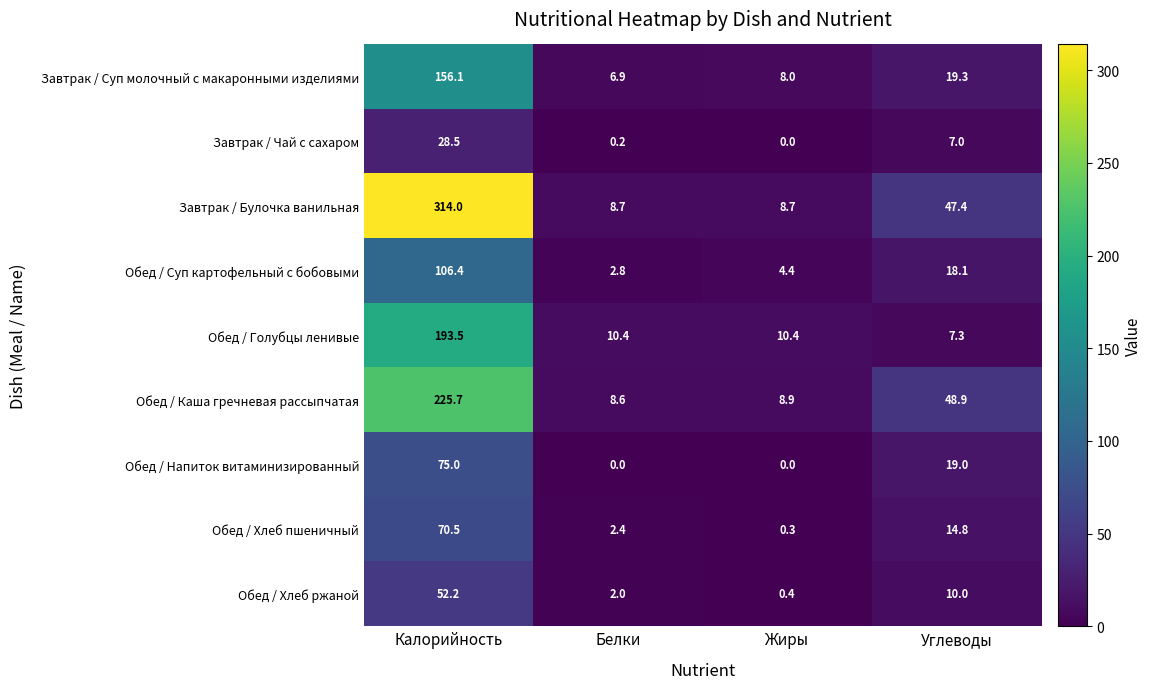

Read the Обед / Хлеб пшеничный value at Жиры.

0.3